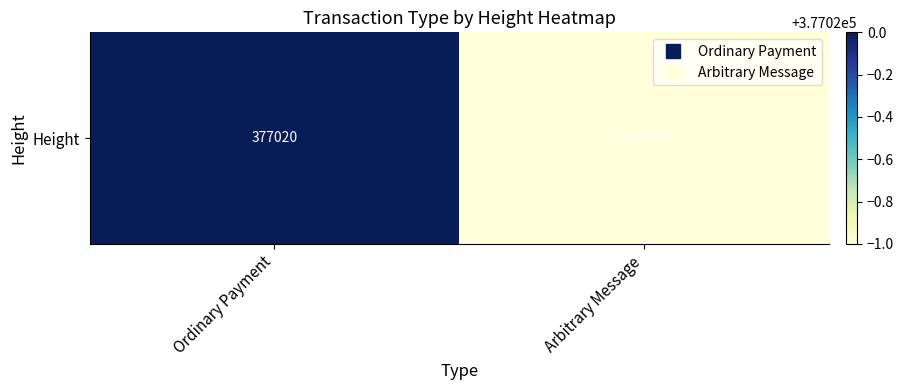

Count the number of categories in the chart.

2